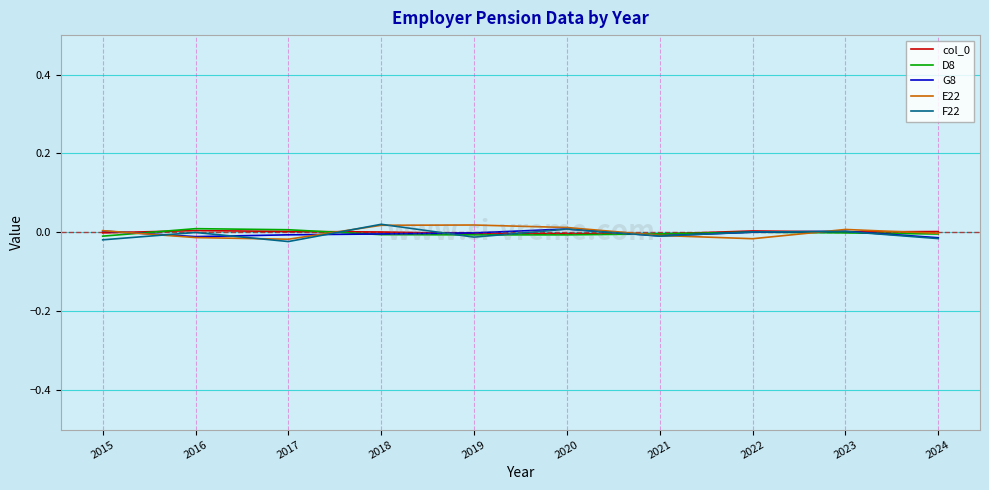

Count the col_0 values in the range 0 to 1.

6